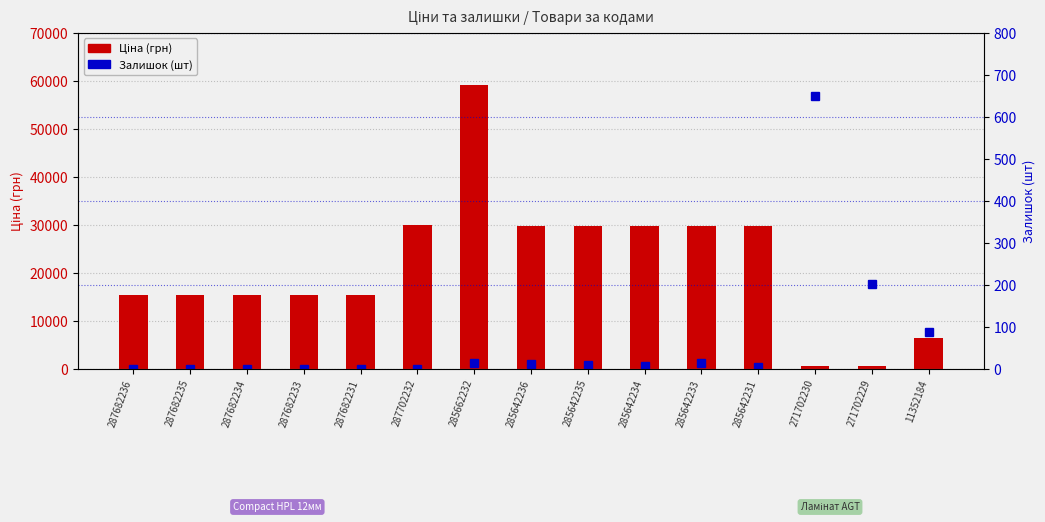

Which series has the widest spread of values?

Ціна (грн)